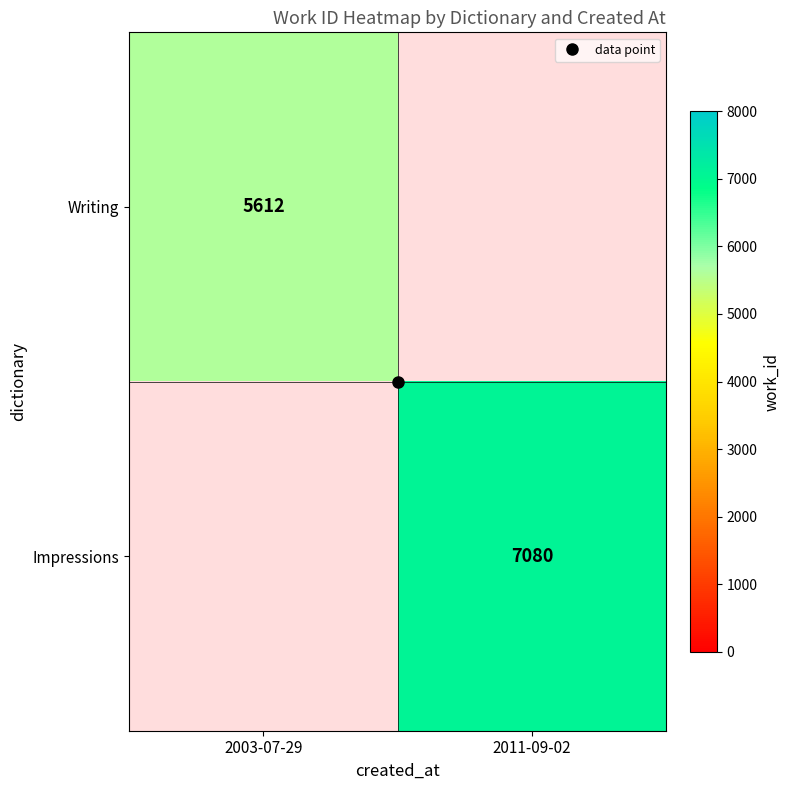

Rank the series by their average value, from lowest to highest.

Writing, Impressions